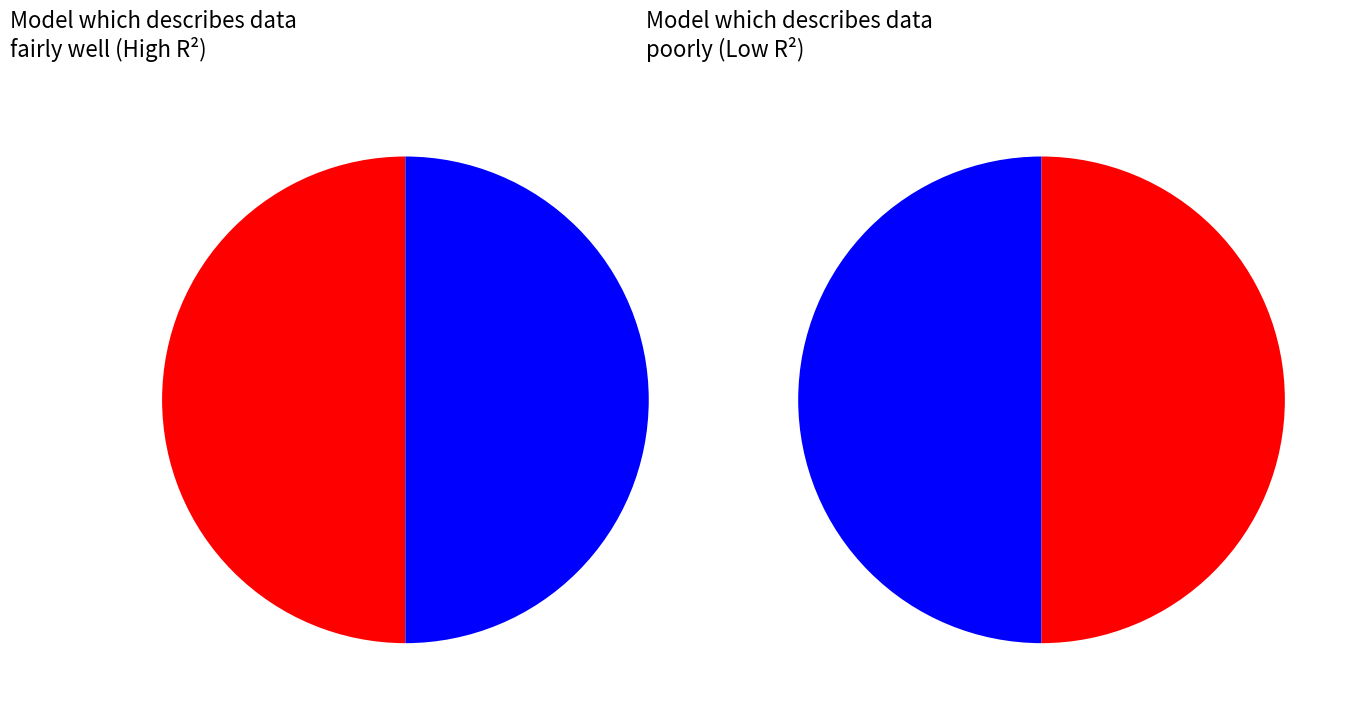

Is there a majority slice in this chart?

No